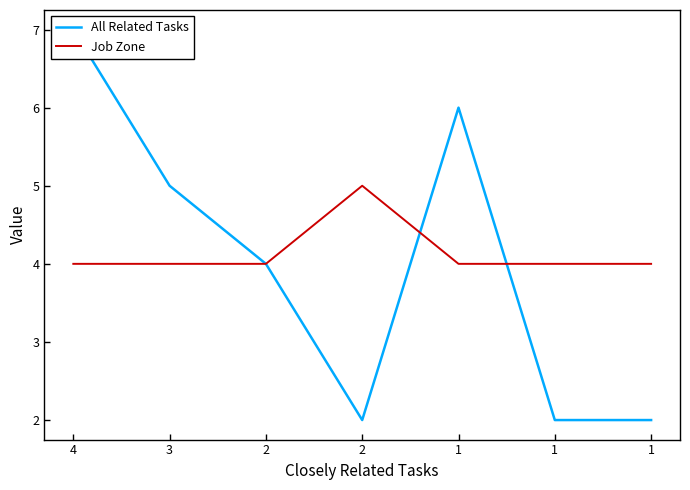

Between which two adjacent categories do Job Zone and All Related Tasks first intersect?

2 and 1